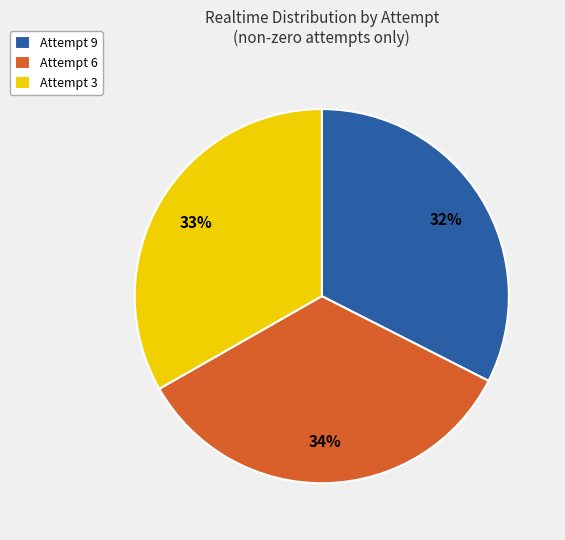

What is the smallest slice in the pie chart?

Attempt 9